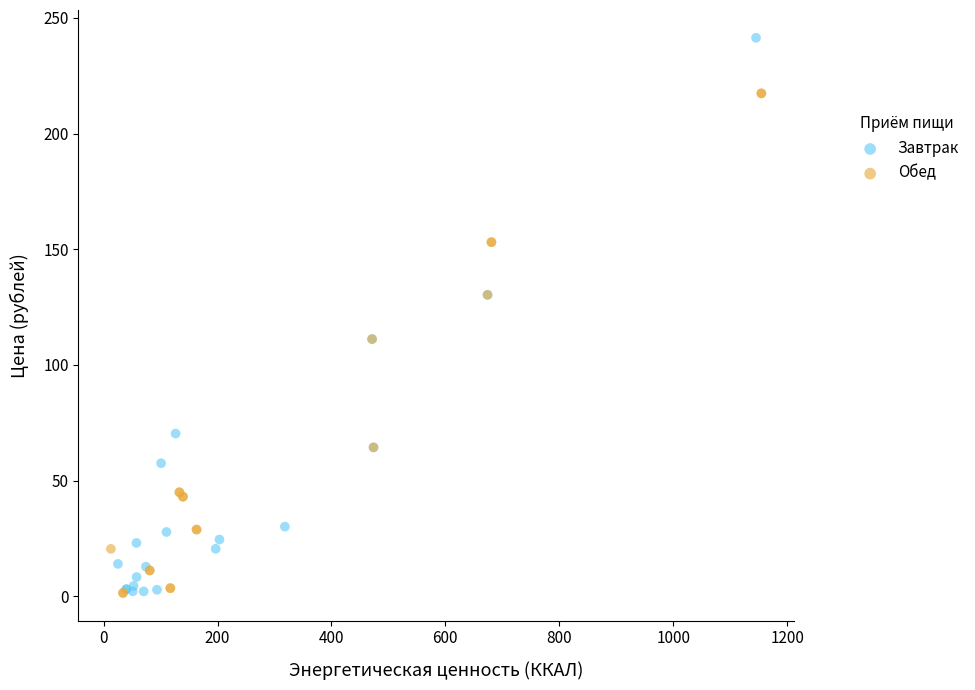

Which series reaches the maximum Y coordinate?

Завтрак